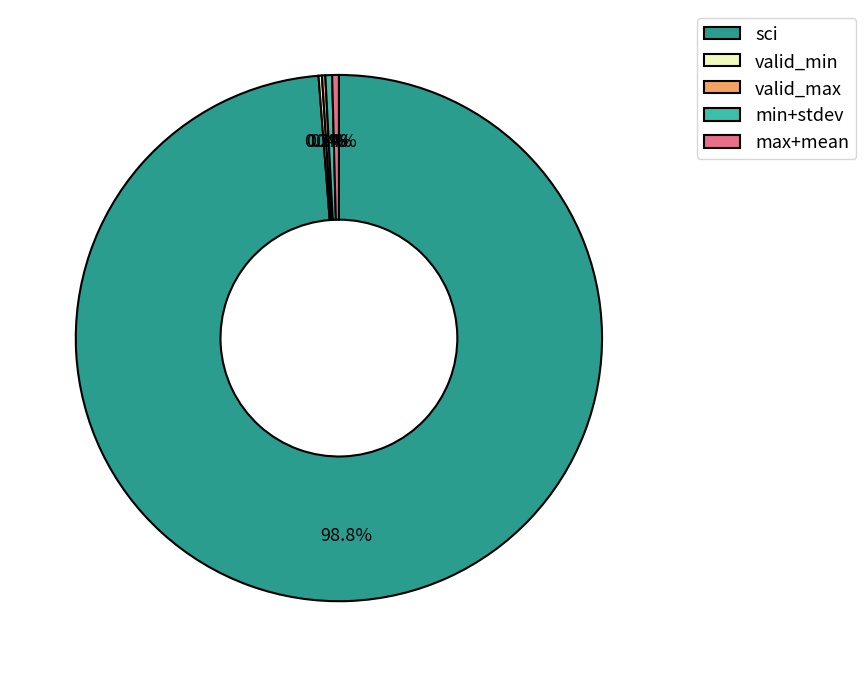

To the nearest percent, what is the difference between the largest and smallest slice percentages?

99%